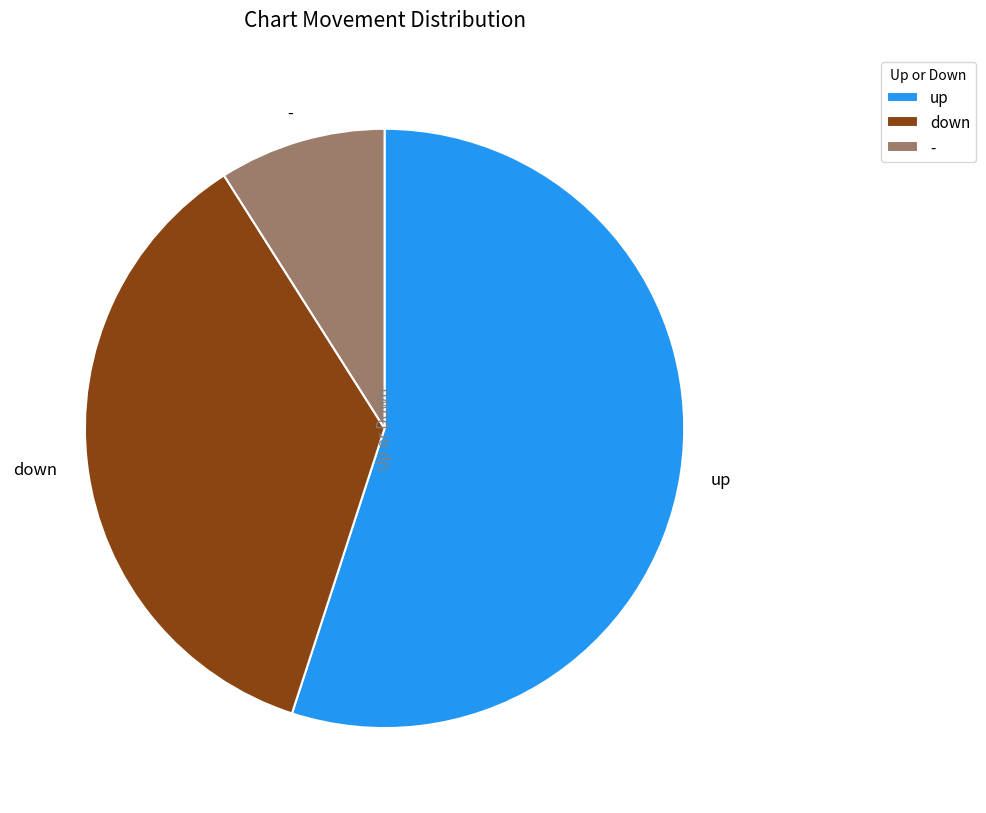

Rank the categories by value from highest to lowest.

up, down, -